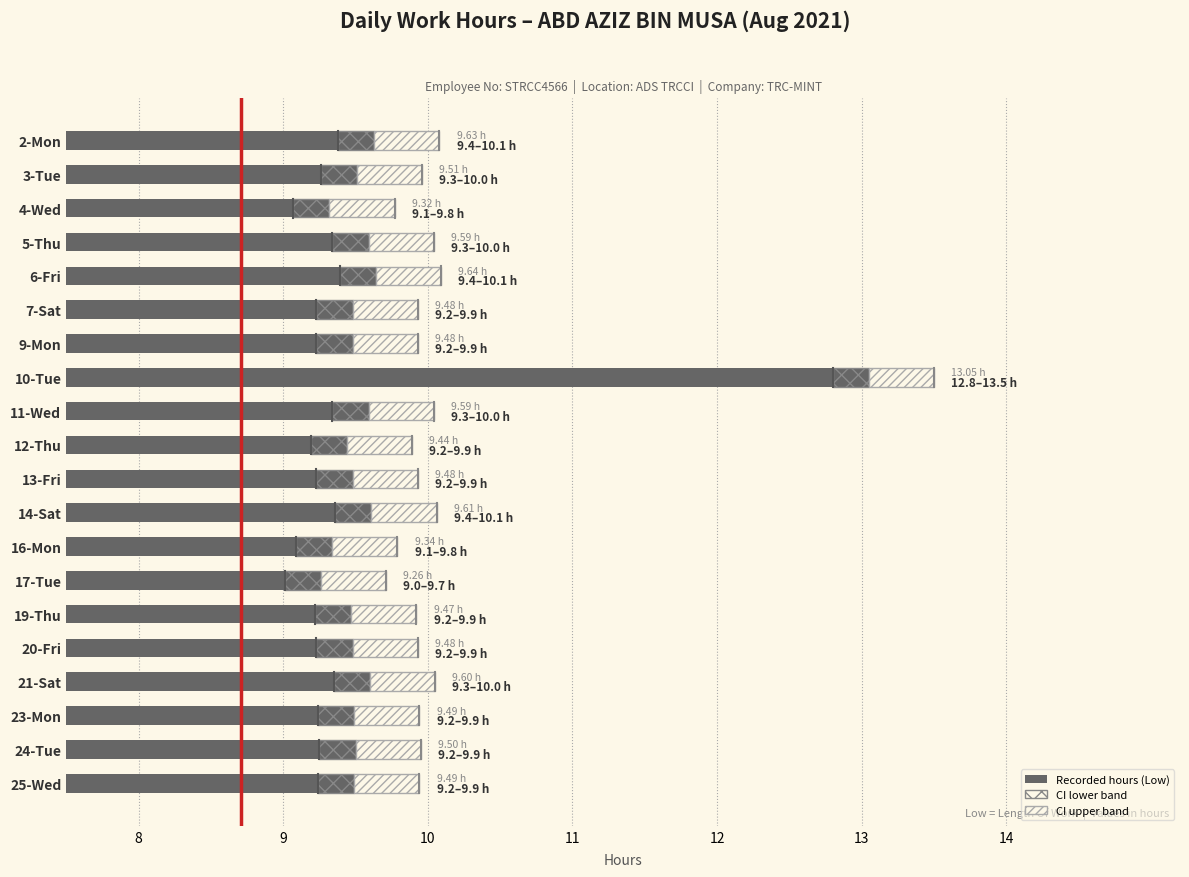

Reading left to right, transcribe all the data shown in this chart.

9.6	9.5	9.3	9.6	9.6	9.5	9.5	13.1	9.6	9.4	9.5	9.6	9.3	9.3	9.5	9.5	9.6	9.5	9.5	9.5